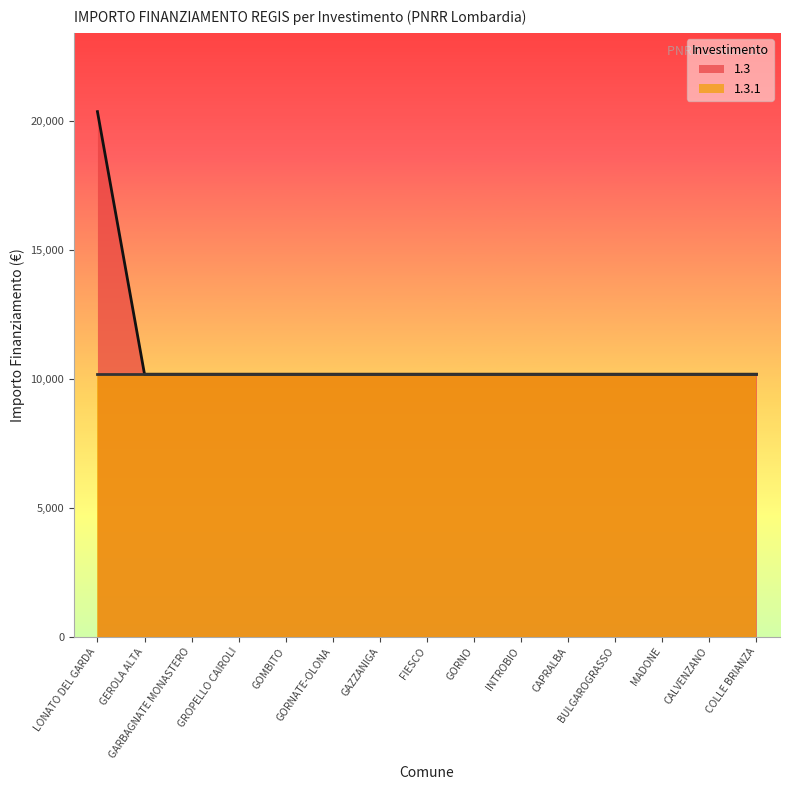

How many lines are shown in the chart?

2